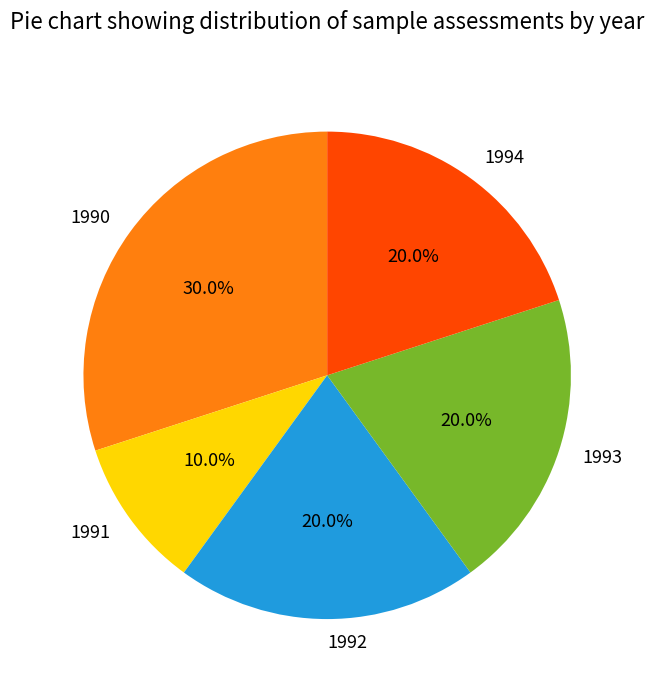

To the nearest percent, what is the average slice percentage?

20%